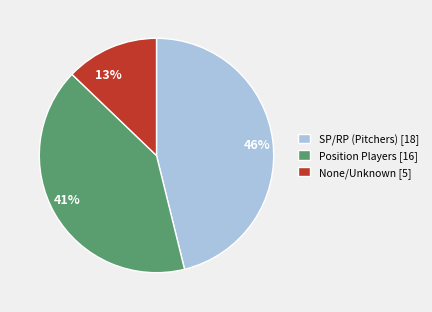

Does any single category account for the majority?

No